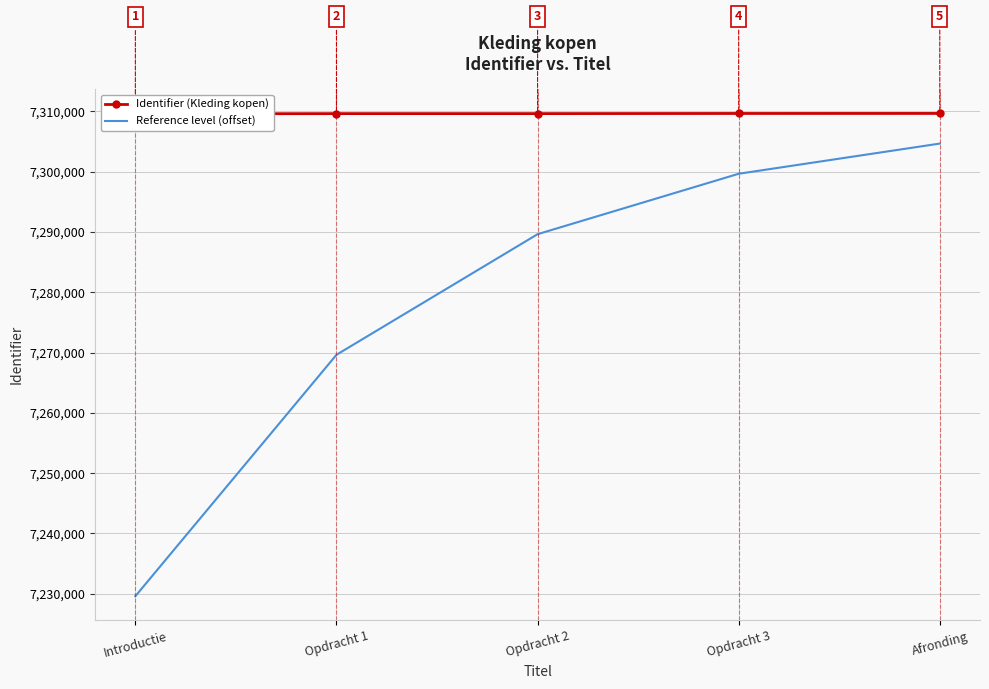

True or false: Reference level (offset) has a value of 1744618 at Opdracht 1.

False